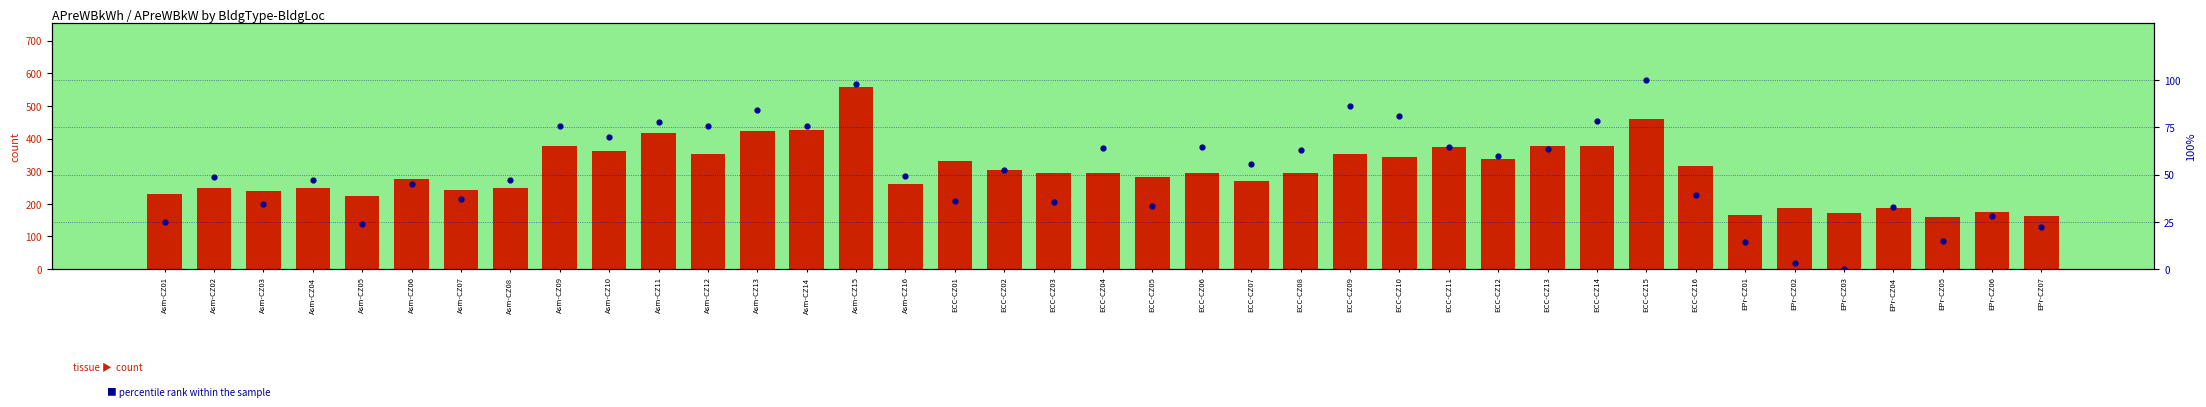

Which series reaches the minimum Y coordinate?

percentile rank within the sample